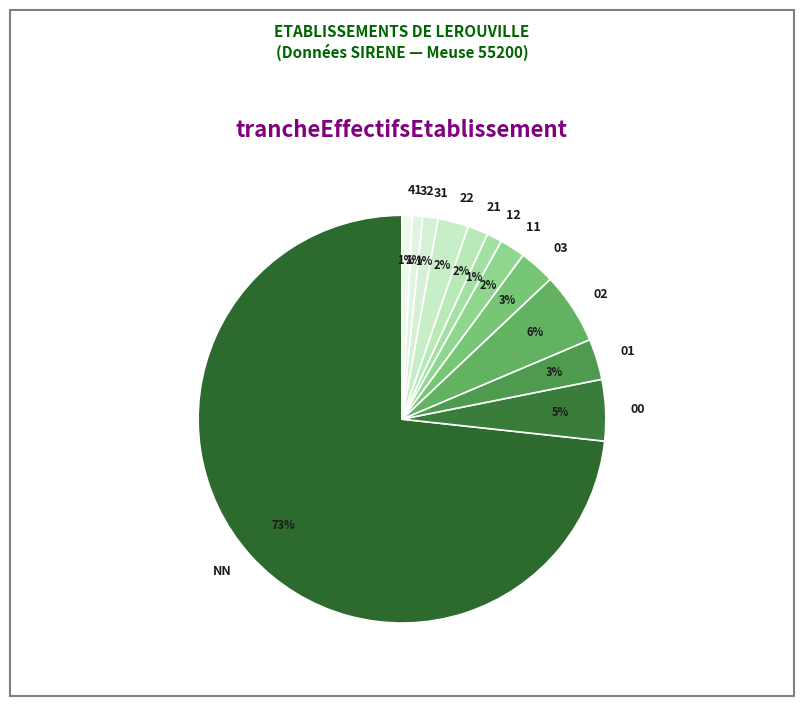

Which has a higher value, 21 or 41?

21